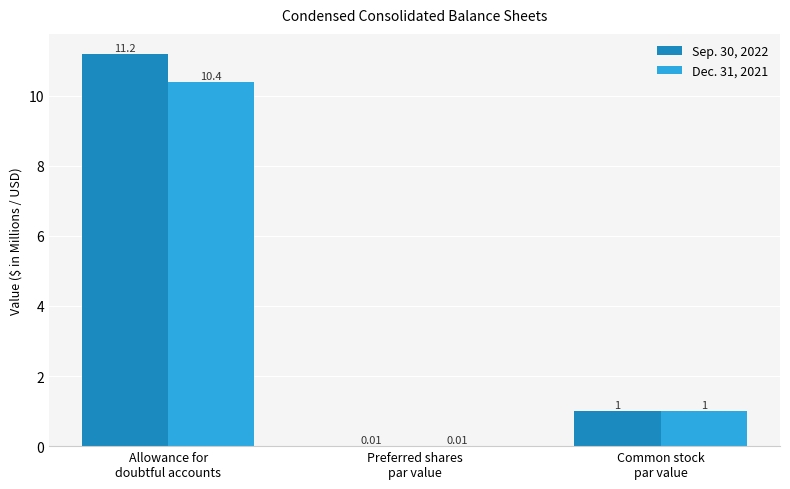

How many groups of bars are there?

3